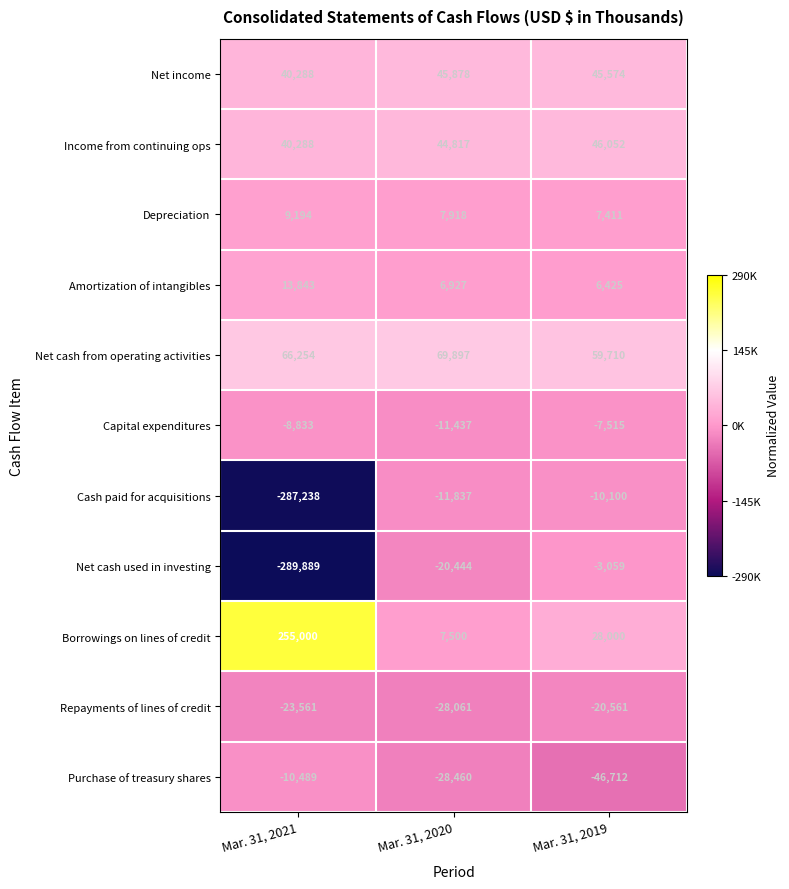

The value of Purchase of treasury shares at Mar. 31, 2020 is -28460. True or false?

True